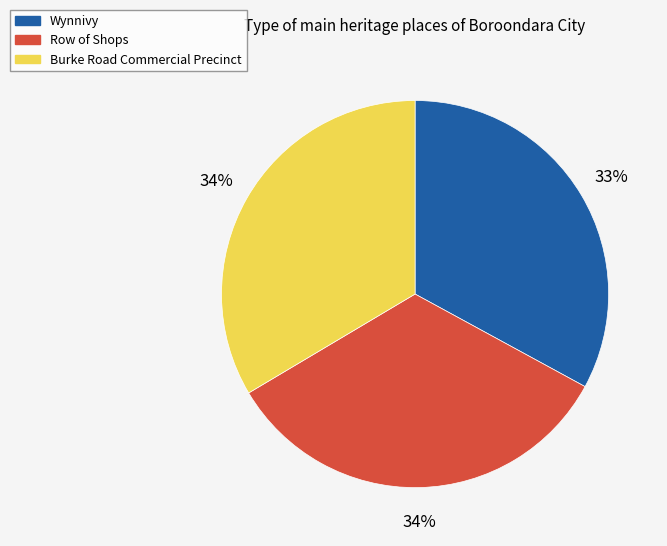

To the nearest percent, what is the average slice percentage?

33%